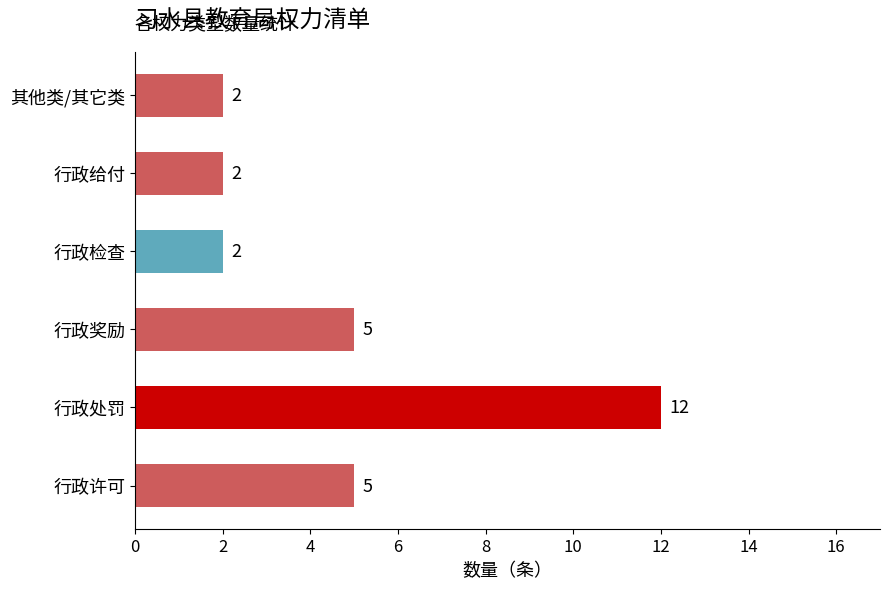

At which category does the chart reach its peak across all series?

行政处罚